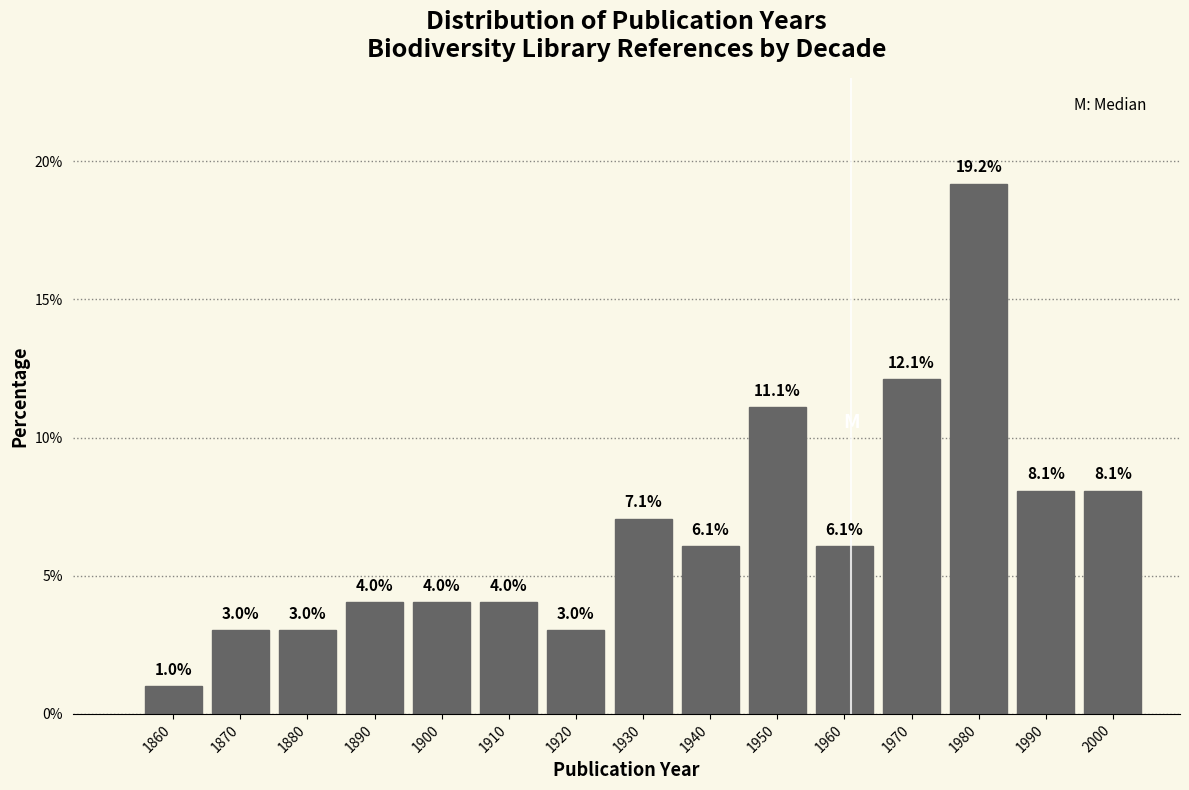

Reading right to left, list all the values displayed in this chart.

8.1	8.1	19.2	12.1	6.1	11.1	6.1	7.1	3.0	4.0	4.0	4.0	3.0	3.0	1.0